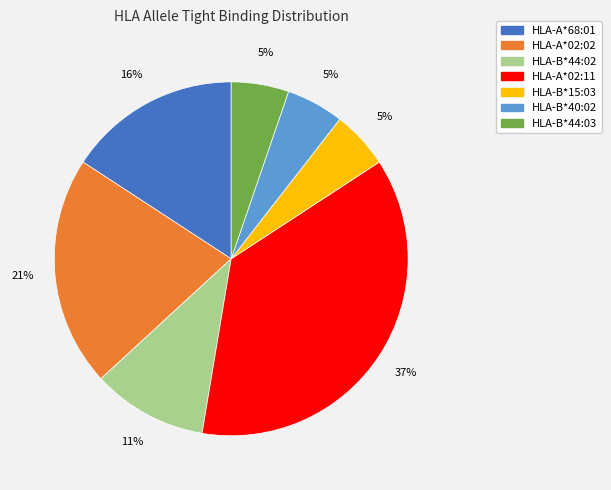

Is it true that HLA-B*44:02 is 11% of the pie?

True